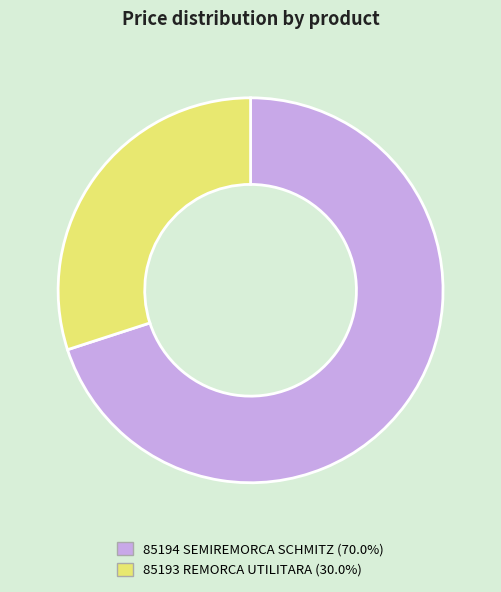

Is the sum of 85193 and 85194 greater than half?

Yes